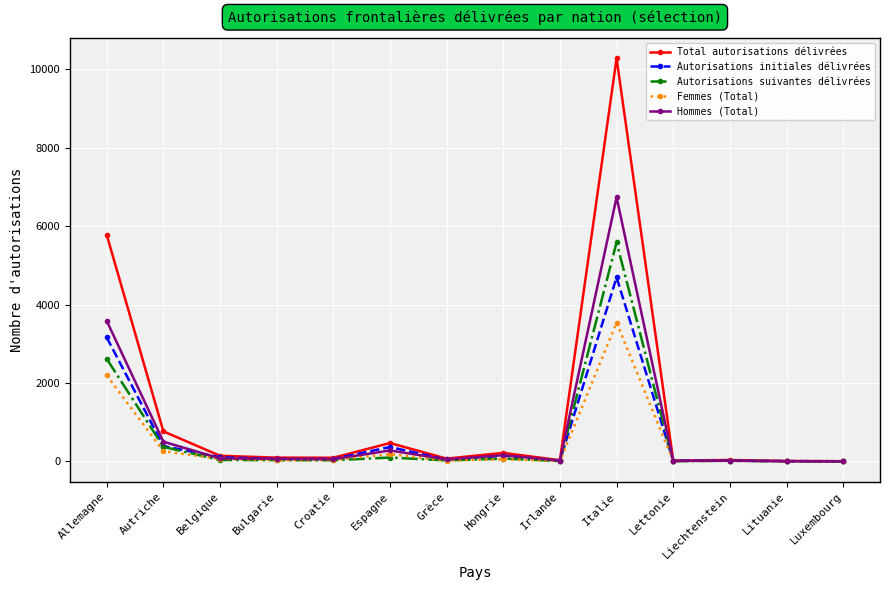

What is the highest value of the Autorisations initiales délivrées series?

4694